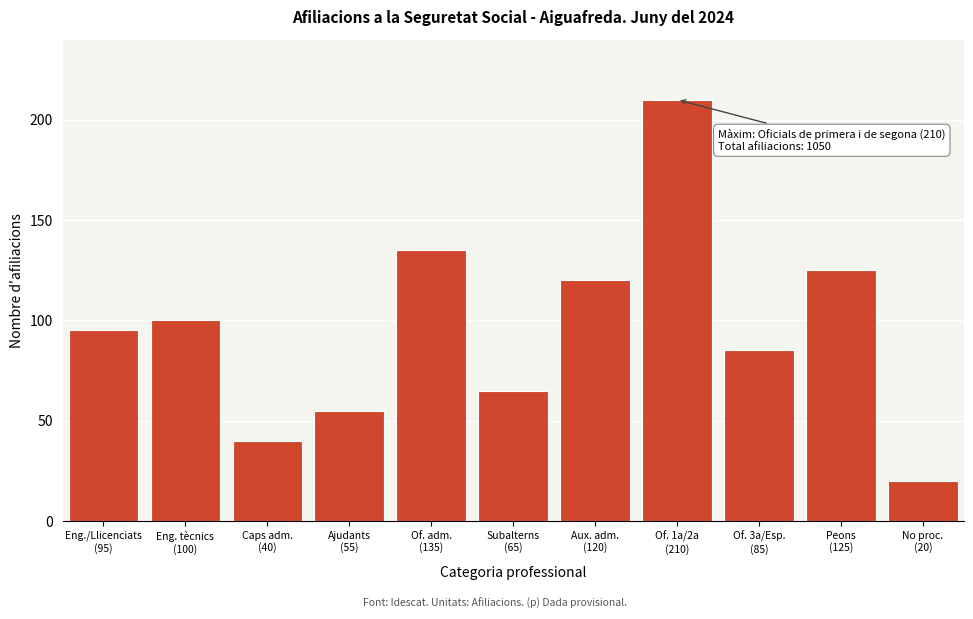

Reading left to right, extract all data points from this chart.

95	100	40	55	135	65	120	210	85	125	20